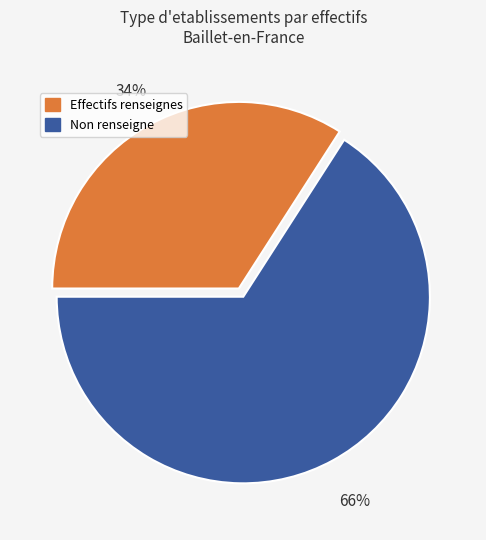

Is there a majority slice in this chart?

Yes